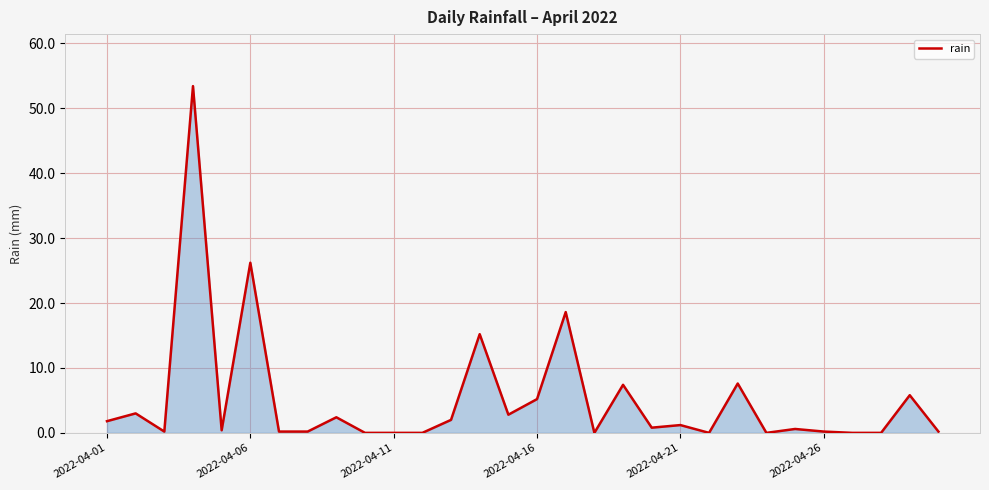

What is the difference between the maximum and minimum values?

53.4